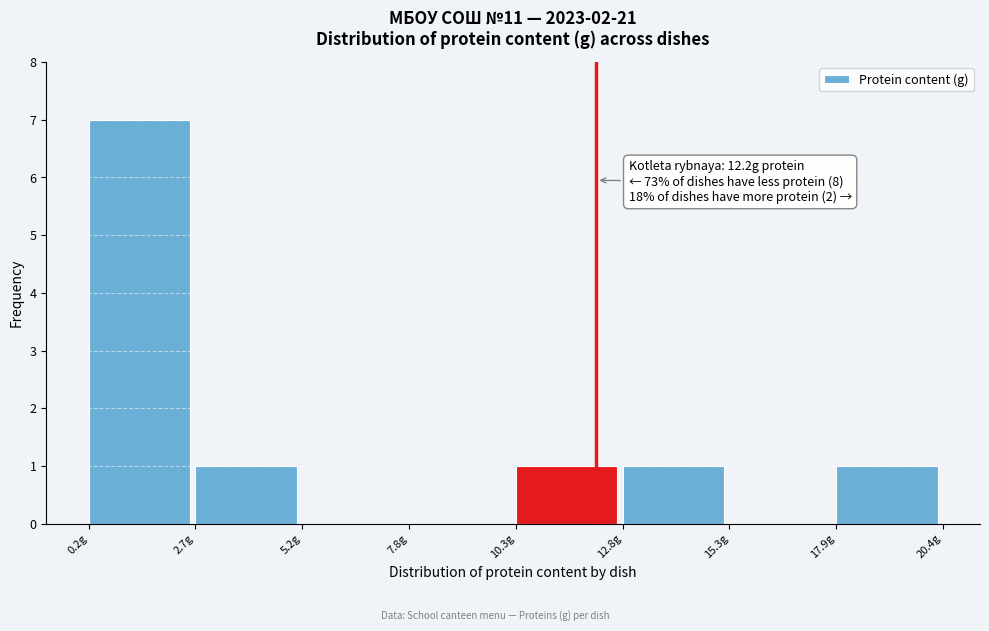

Which range on the x-axis has the tallest bar?

0.0 to 2.5